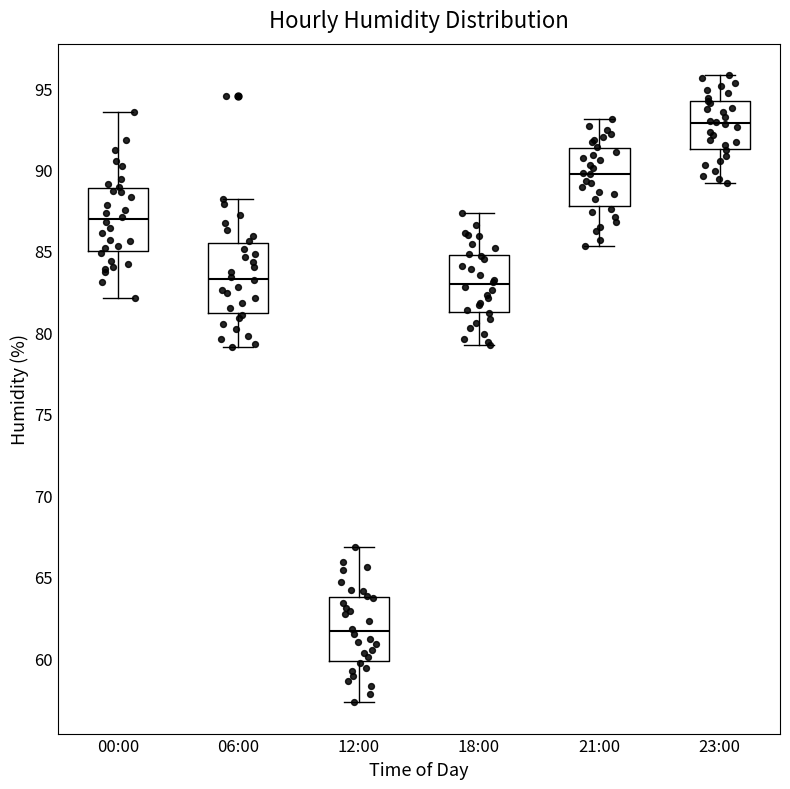

Reading left to right, read every box against the y-axis: the position of its median line, the range the box covers, and the ends of its whiskers. The values are not printed on the chart, so give them approximately, as read against the axis.

00:00: median 87.0, box 85.0 to 89.0, whiskers 82.0 to 93.5
06:00: median 83.5, box 81.0 to 85.5, whiskers 79.0 to 88.0
12:00: median 61.5, box 60.0 to 64.0, whiskers 57.5 to 67.0
18:00: median 83.0, box 81.5 to 85.0, whiskers 79.0 to 87.5
21:00: median 90.0, box 88.0 to 91.5, whiskers 85.5 to 93.0
23:00: median 93.0, box 91.5 to 94.0, whiskers 89.0 to 96.0